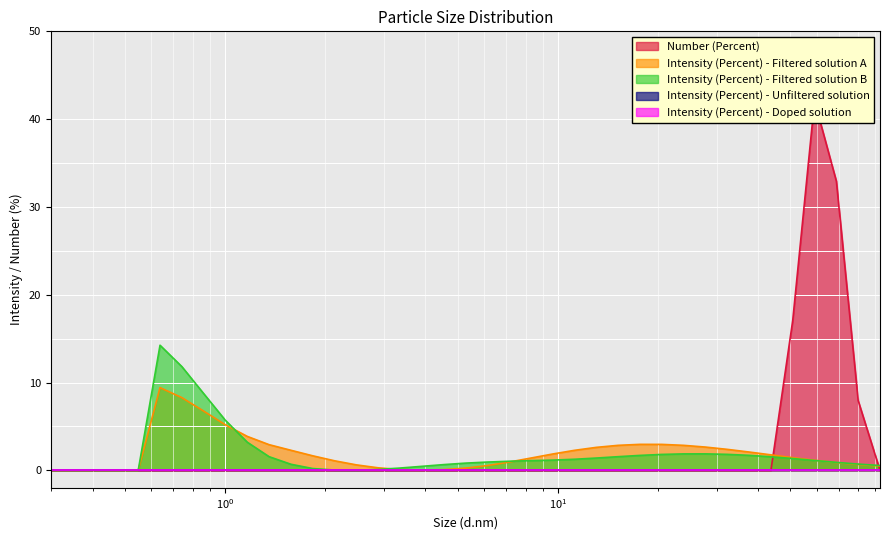

How many categories are shown in the chart?

39